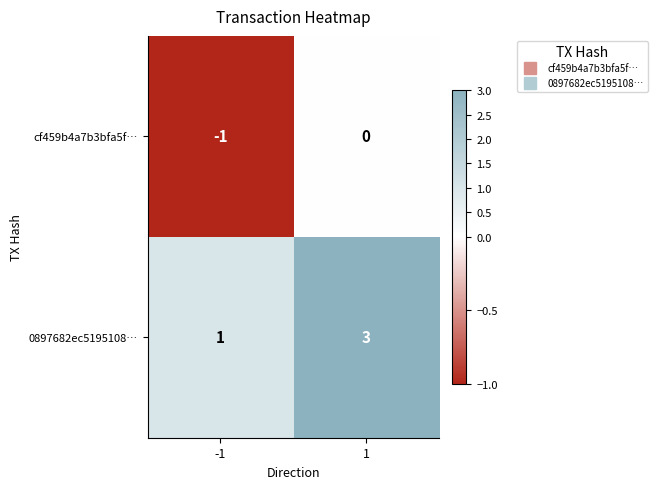

What is the maximum value for 0897682ec5195108…?

3